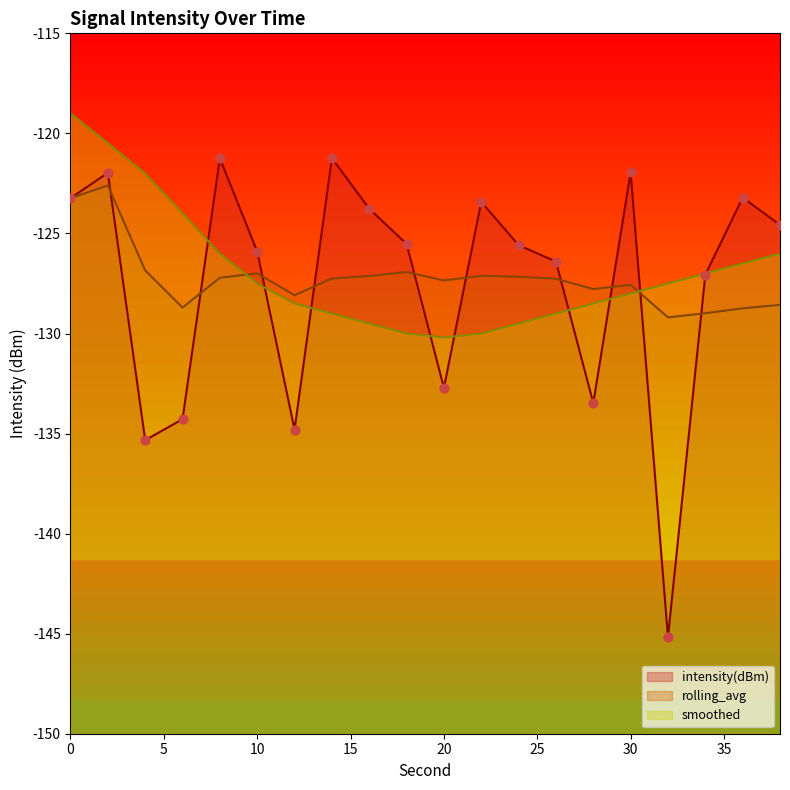

Is the value of intensity(dBm) at 34 greater than the value of rolling_avg at 8?

Yes